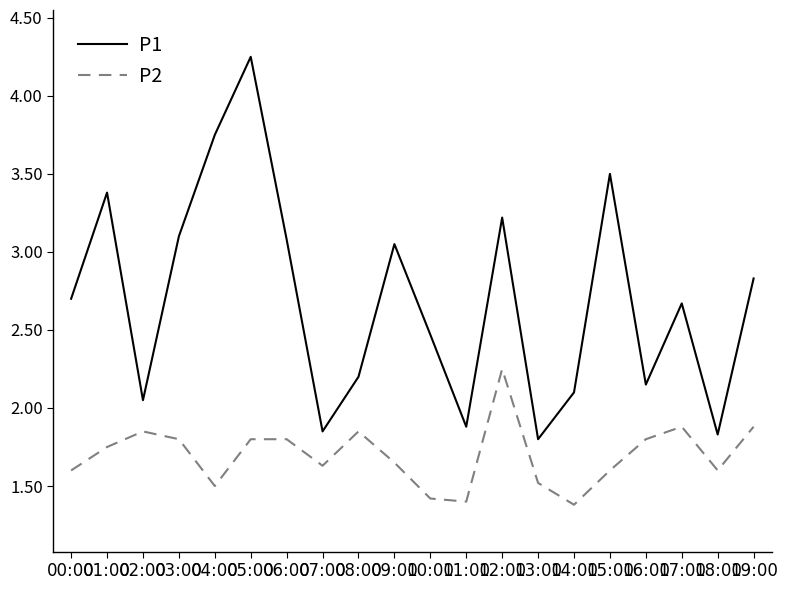

What is the difference between the maximum and second lowest values in the P1 series?

2.4